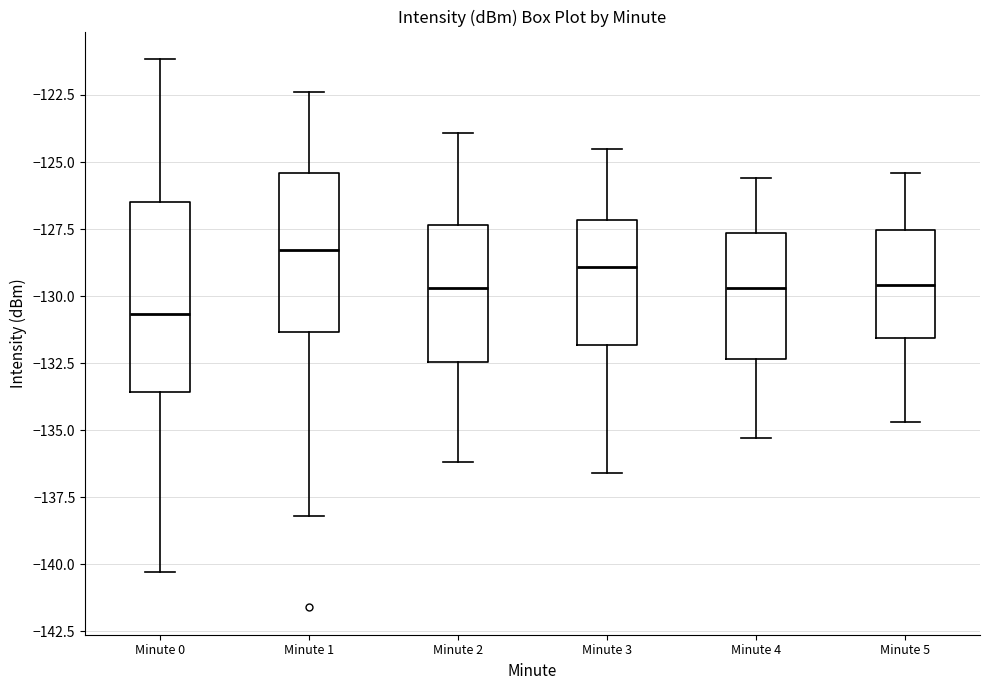

Which box's median line is the lowest?

Minute 0